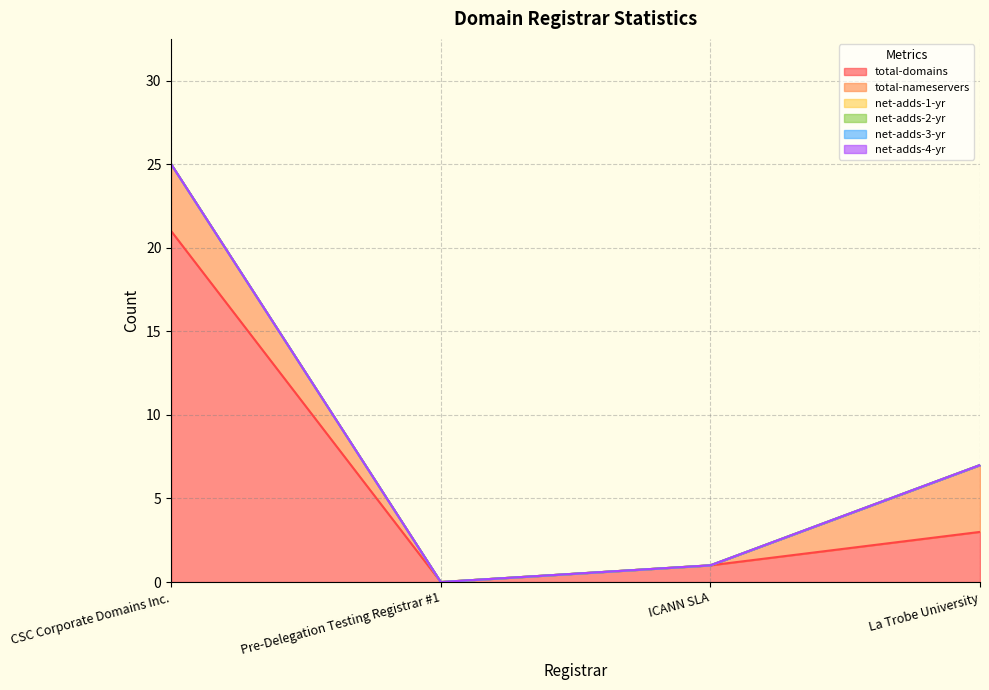

True or false: net-adds-1-yr and net-adds-4-yr cross at least once.

False